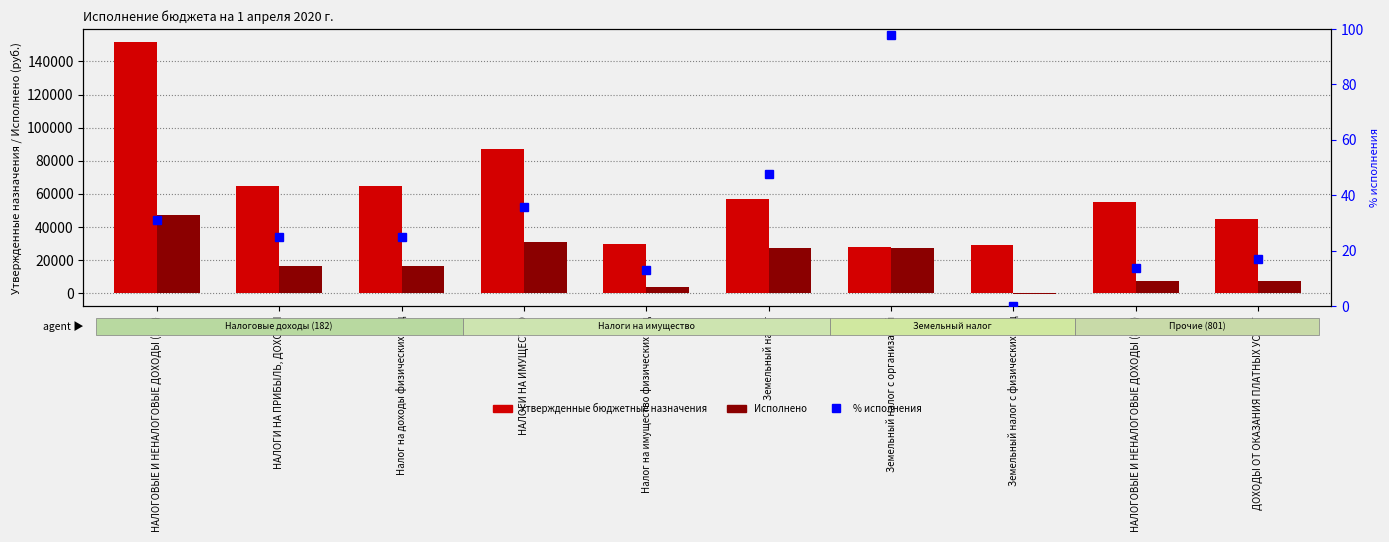

What is the total value across all series at НАЛОГОВЫЕ И НЕНАЛОГОВЫЕ ДОХОДЫ (801)?

62615.8